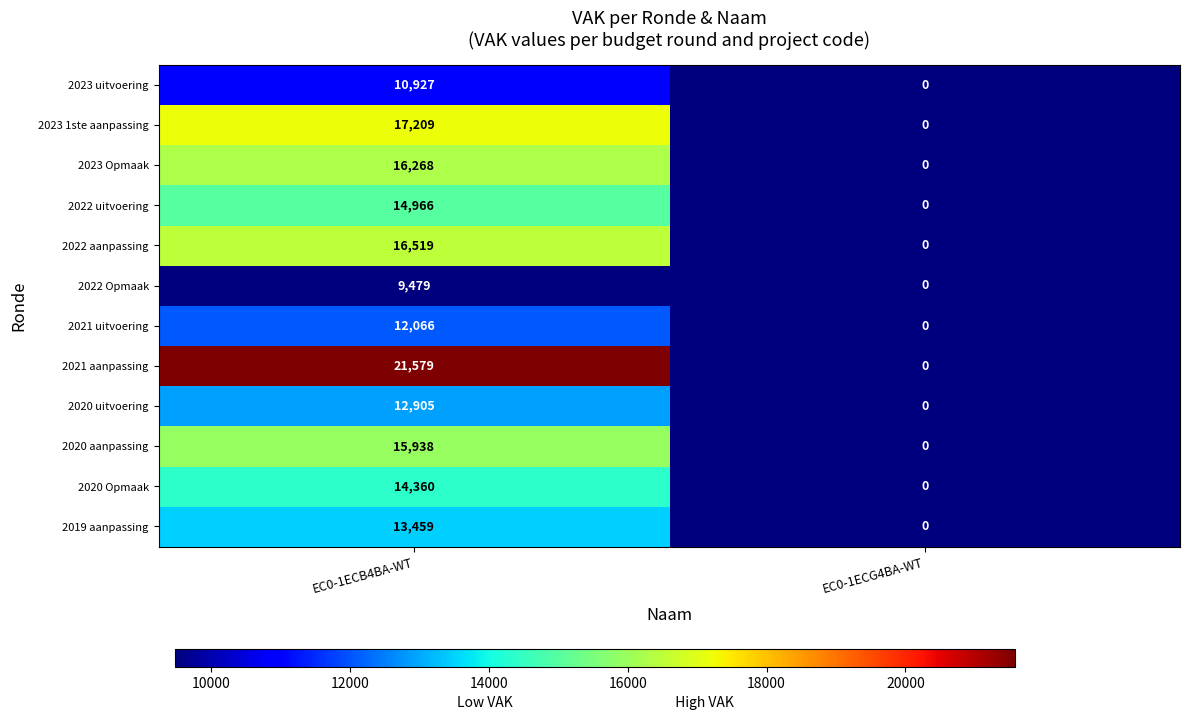

Rank the series by their maximum value, from lowest to highest.

2022 Opmaak, 2023 uitvoering, 2021 uitvoering, 2020 uitvoering, 2019 aanpassing, 2020 Opmaak, 2022 uitvoering, 2020 aanpassing, 2023 Opmaak, 2022 aanpassing, 2023 1ste aanpassing, 2021 aanpassing